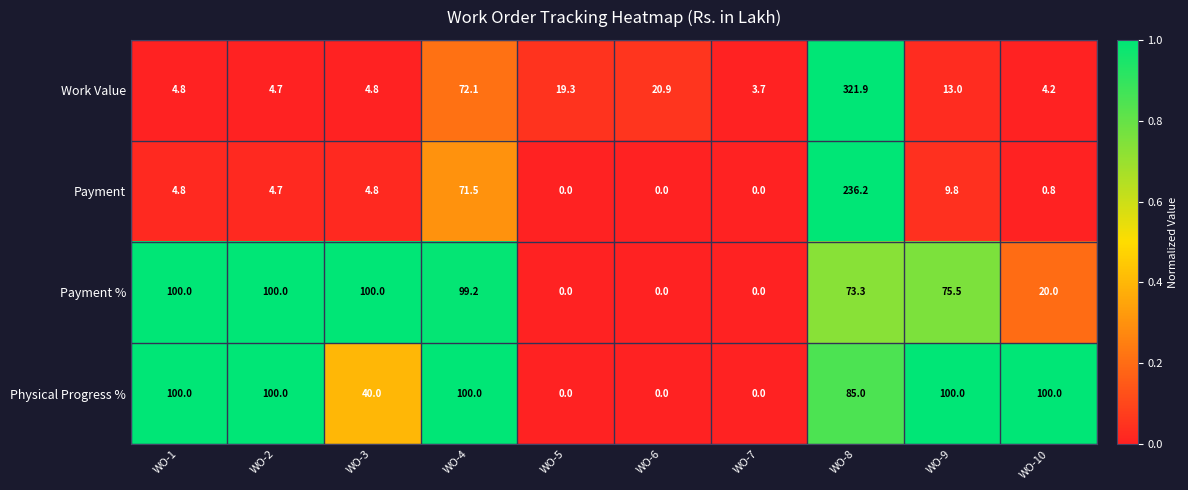

At which category does the chart reach its peak across all series?

WO-8